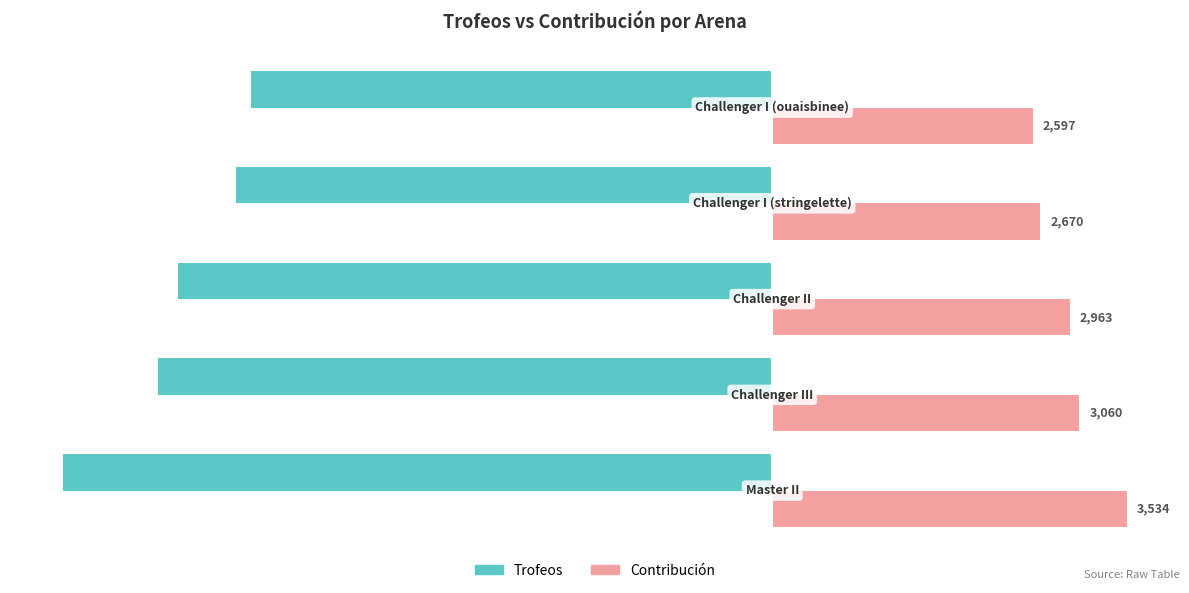

Which series has the widest spread of values?

Trofeos